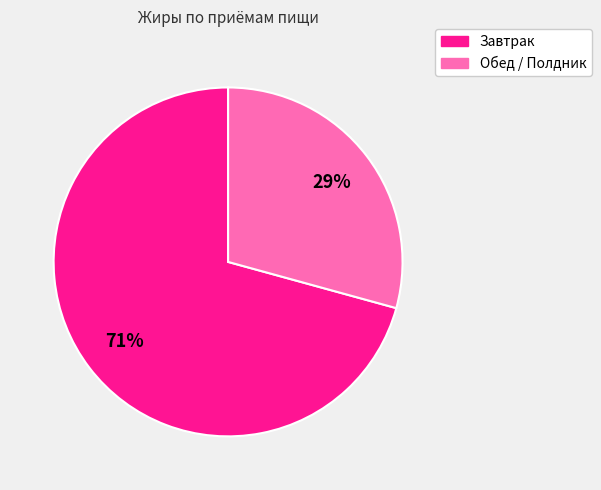

Is there any slice that represents more than half of the pie?

Yes